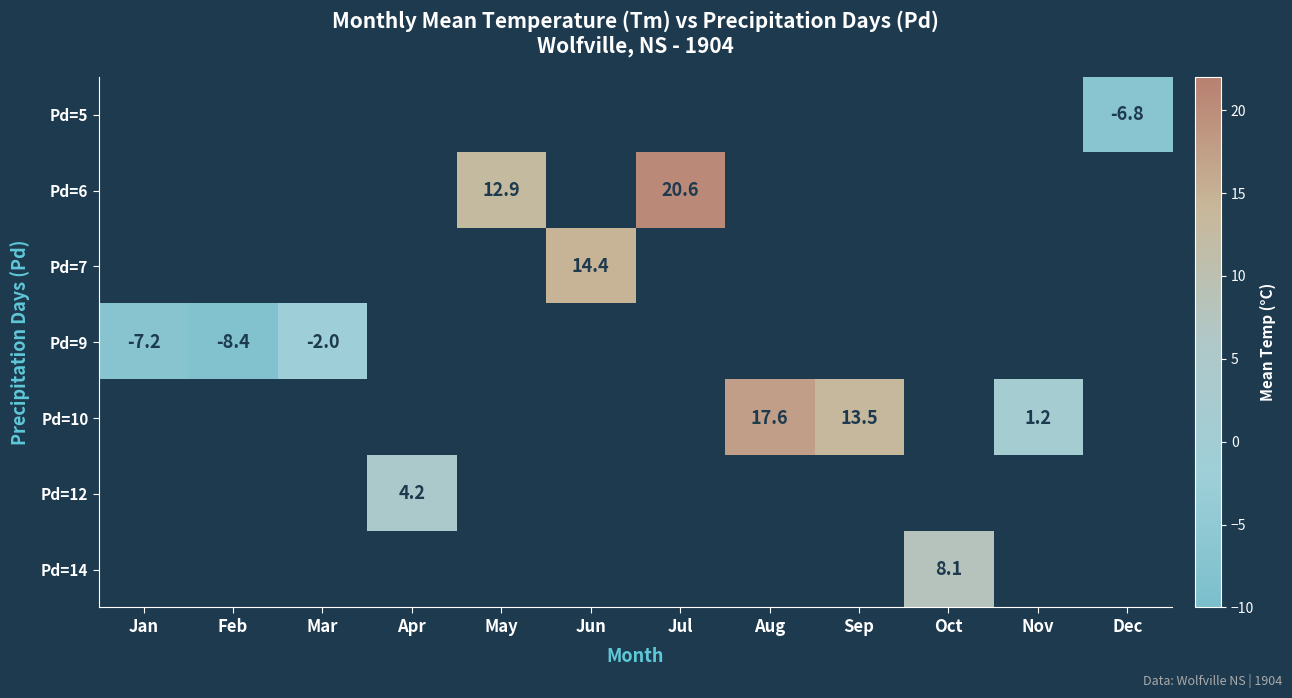

The Pd=6 series shows 12.9 at May. True or false?

True